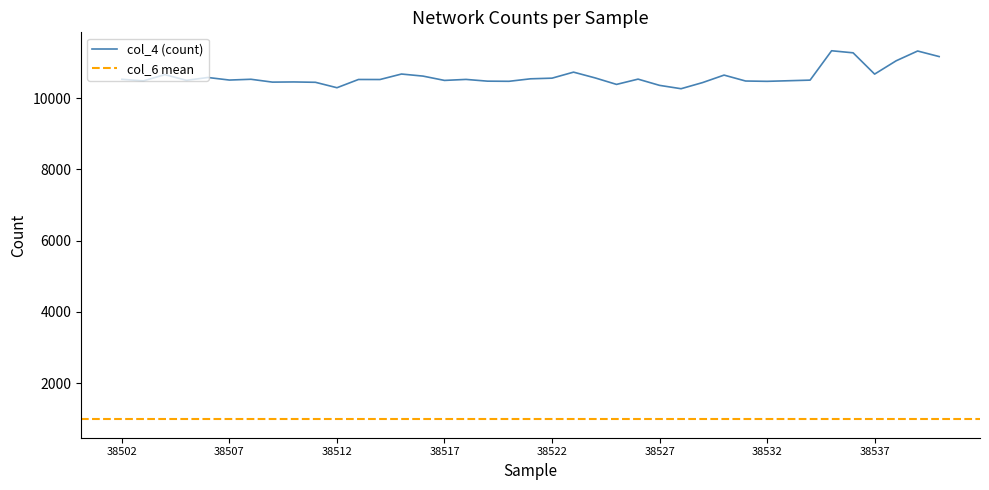

The value of col_4 (count) at 38522 is 6458. True or false?

False